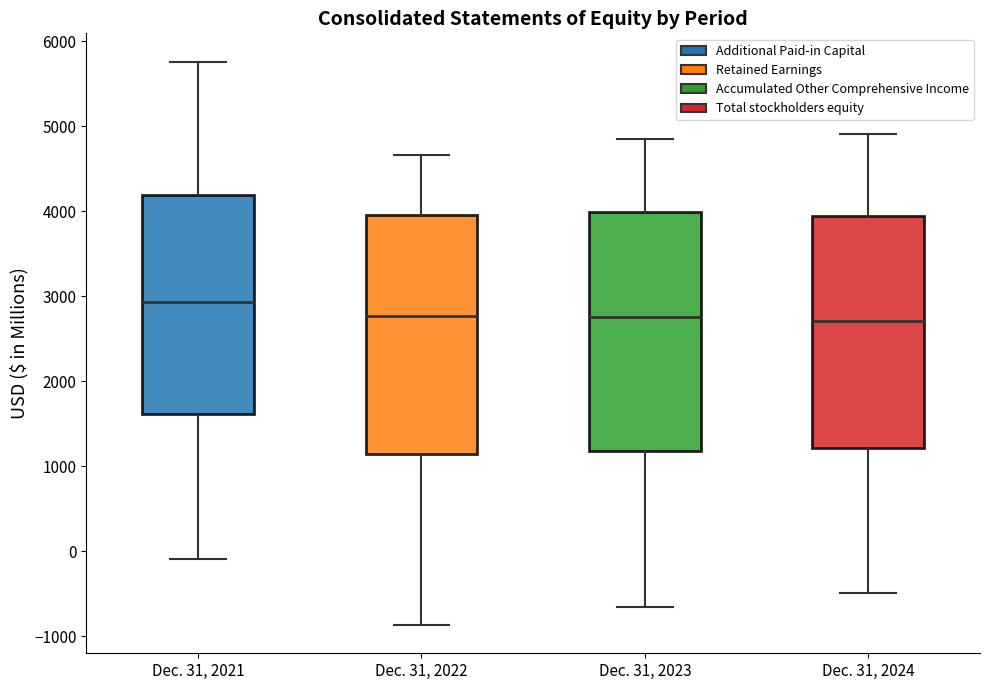

Reading left to right, transcribe this box plot: for each box, give where its median line is, the range the box spans, and where its two whiskers end, as read against the y-axis. The values are not printed on the chart, so give them approximately, as read against the axis.

Dec. 31, 2021: median 2900, box 1600 to 4200, whiskers -100 to 5800
Dec. 31, 2022: median 2800, box 1100 to 4000, whiskers -900 to 4700
Dec. 31, 2023: median 2800, box 1200 to 4000, whiskers -700 to 4800
Dec. 31, 2024: median 2700, box 1200 to 3900, whiskers -500 to 4900